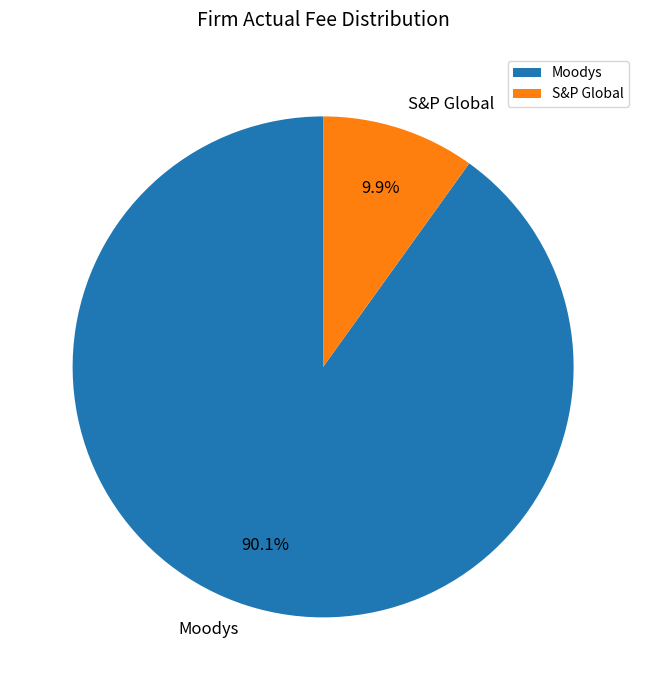

Rank the categories by value from highest to lowest.

Moodys, S&P Global